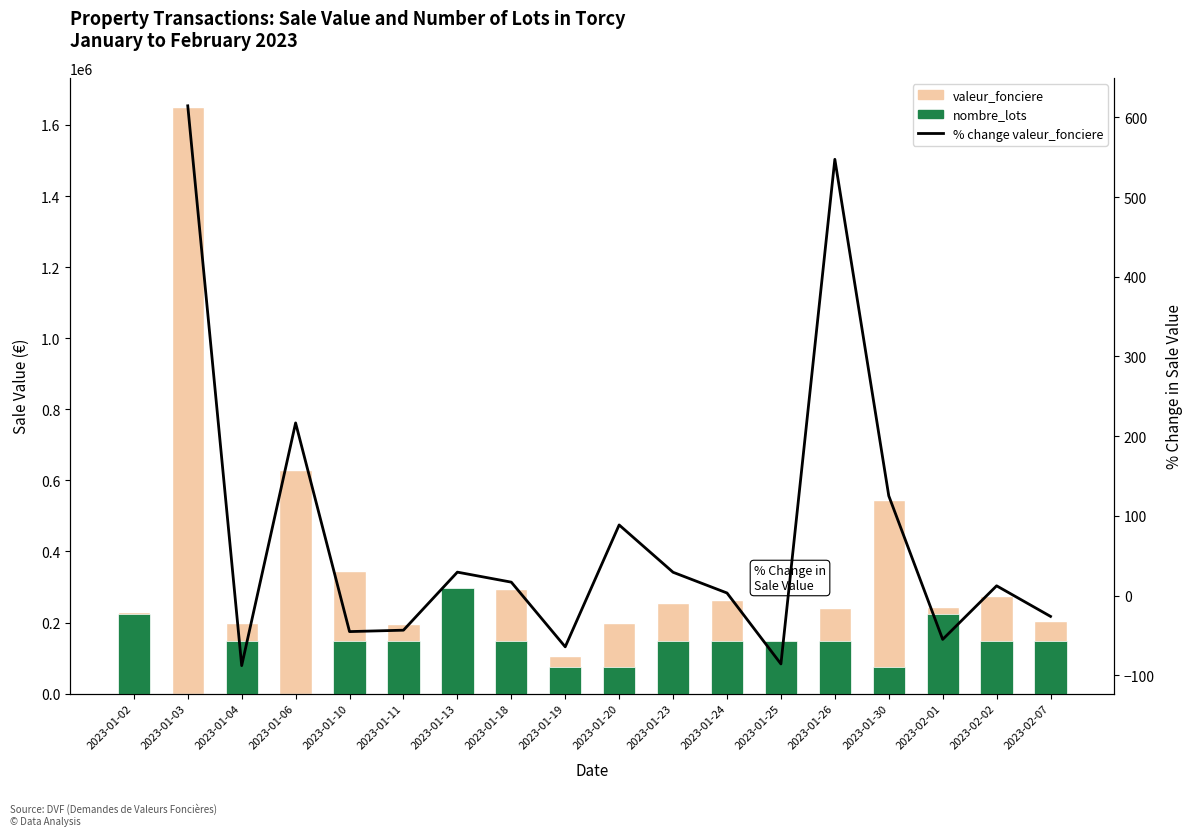

List the labels in order of nombre_lots value, largest first.

2023-01-13, 2023-01-02, 2023-02-01, 2023-01-04, 2023-01-10, 2023-01-11, 2023-01-18, 2023-01-23, 2023-01-24, 2023-01-25, 2023-01-26, 2023-02-02, 2023-02-07, 2023-01-19, 2023-01-20, 2023-01-30, 2023-01-03, 2023-01-06